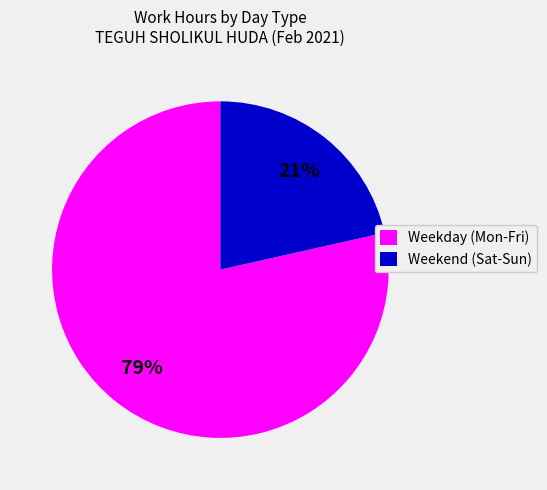

Which category has the biggest portion of the pie?

Weekday (Mon-Fri)